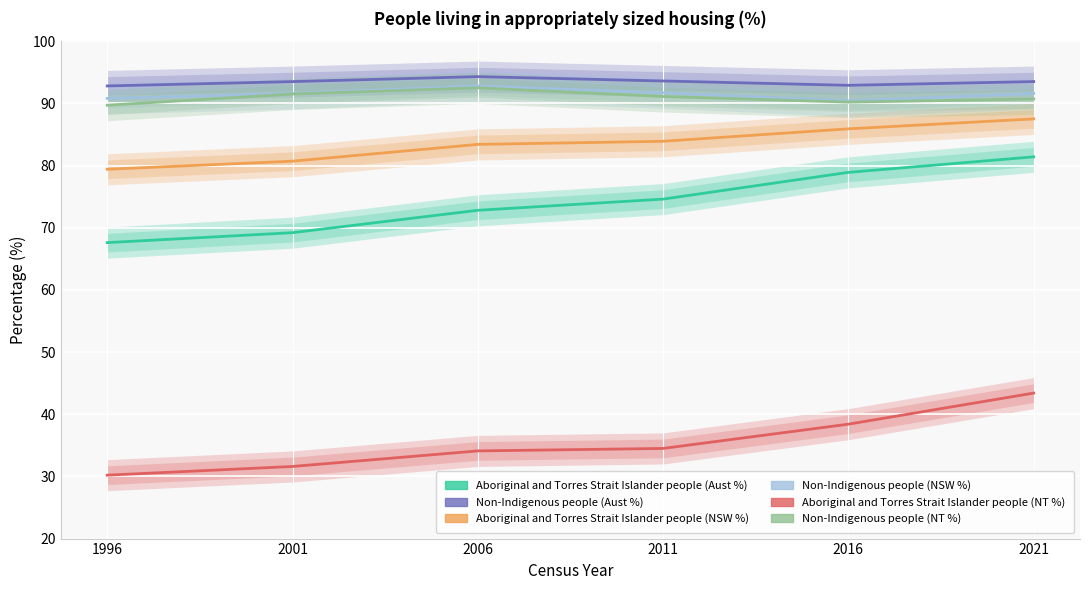

Which has a higher value, 2016 or 1996?

2016